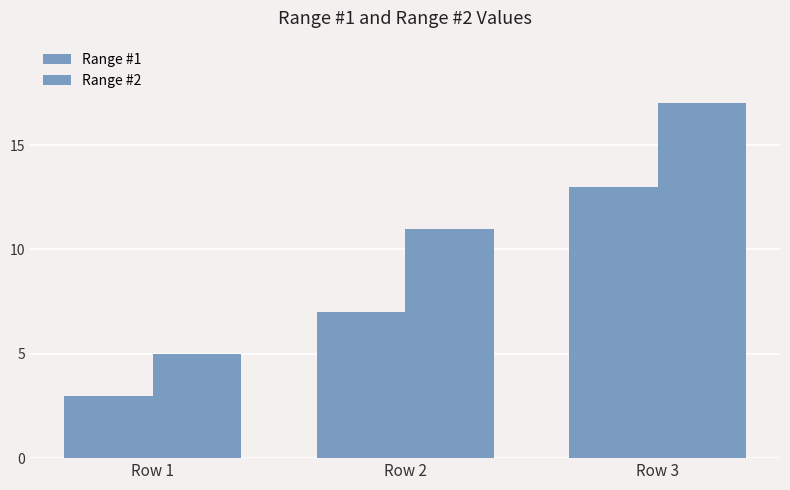

Reading left to right, list all the values displayed in this chart.

Range #1: Row 1=3	Row 2=7	Row 3=13
Range #2: Row 1=5	Row 2=11	Row 3=17